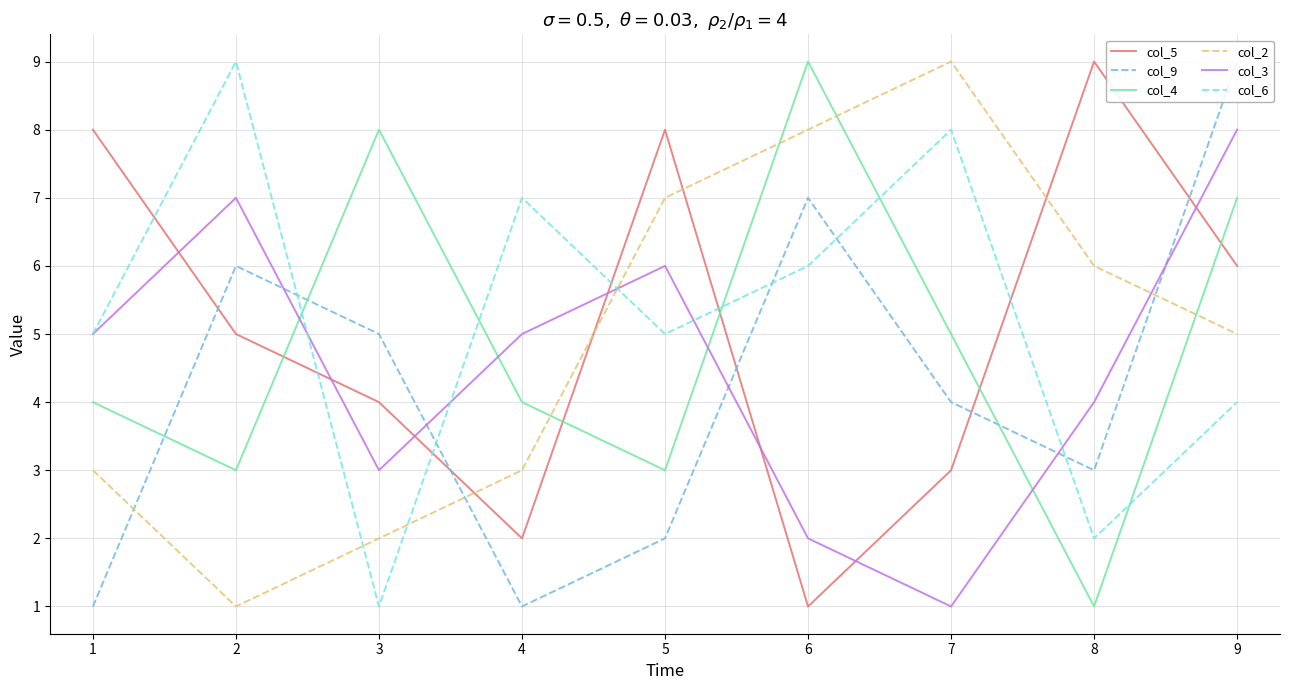

What are all the series names shown in the legend?

col_5, col_9, col_4, col_2, col_3, col_6